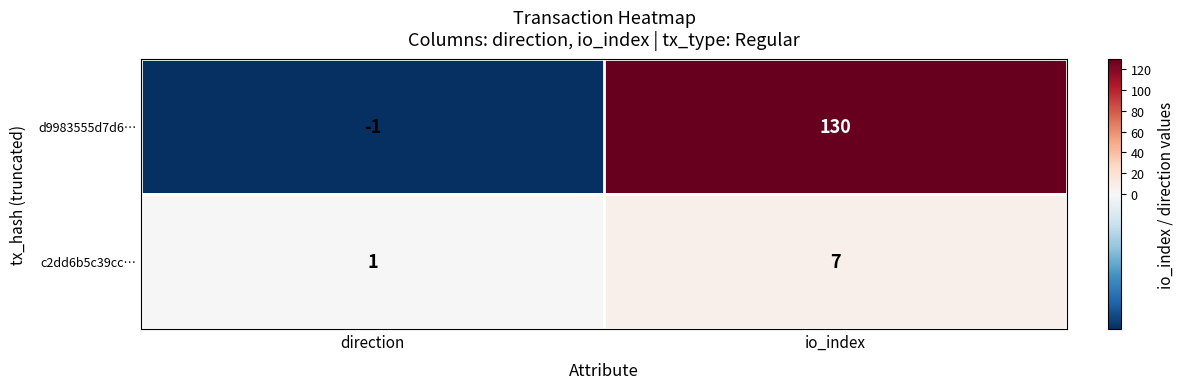

The value of d9983555d7d6… at io_index is 88. True or false?

False